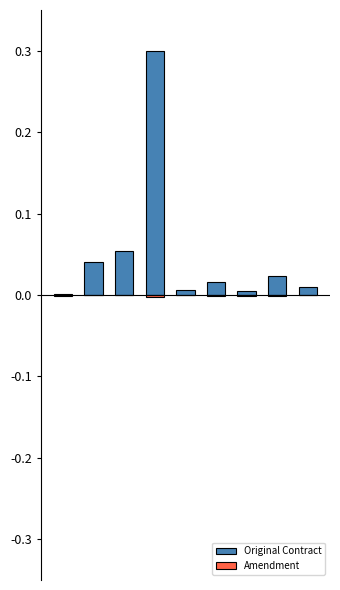

Reading left to right, transcribe all the data shown in this chart.

Original Contract: 0.0	0.0	0.1	0.3	0.0	0.0	0.0	0.0	0.0
Amendment: -0.0	-0.0	-0.0	-0.0	-0.0	-0.0	-0.0	-0.0	0.0